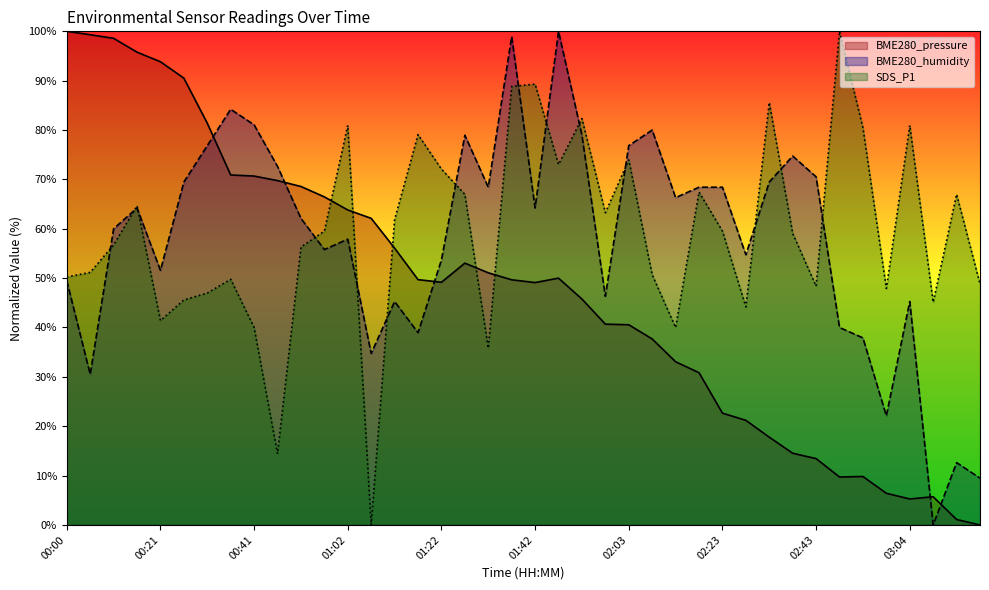

What is the difference between the maximum and minimum values in the SDS_P1 series?

100.0